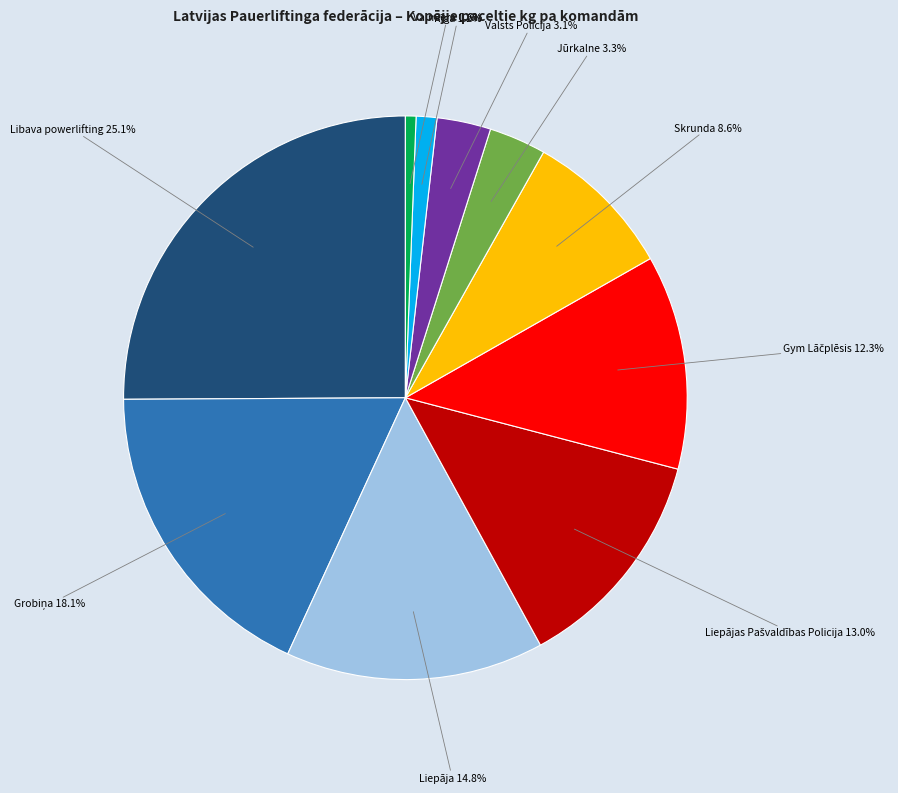

Is there a majority slice in this chart?

No